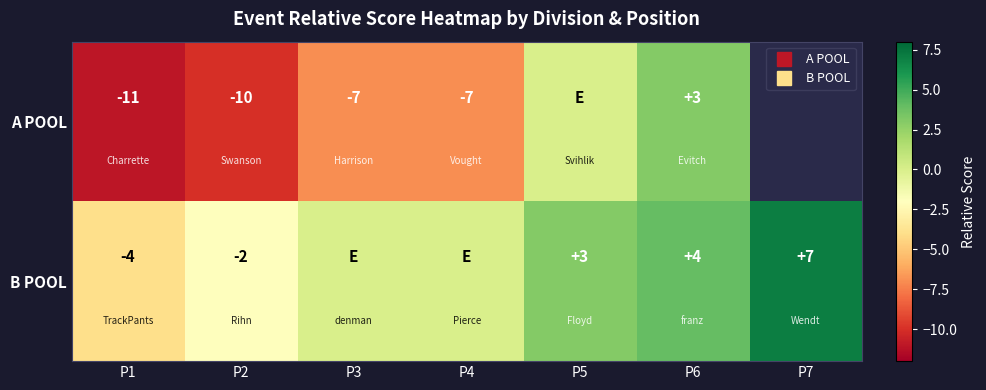

How many data points in A POOL are above -7?

2